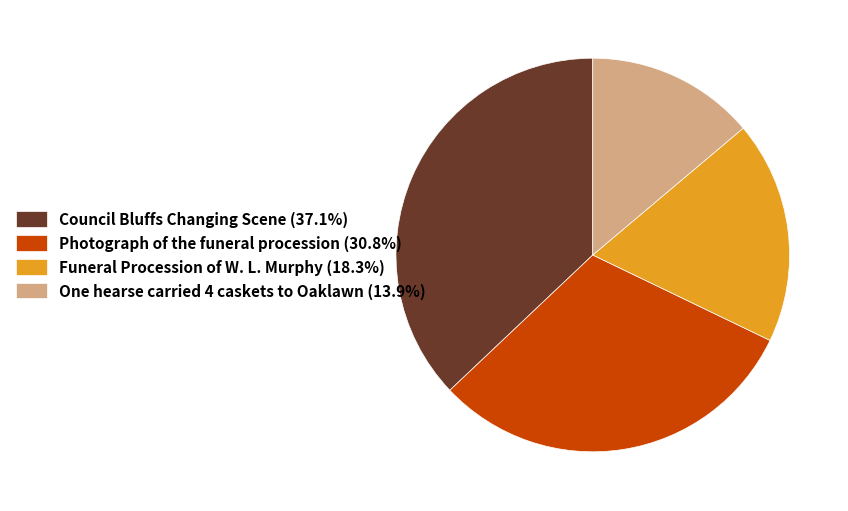

What is the ratio of the value at One hearse carried 4 caskets to Oaklawn (13.9%) to the value at Council Bluffs Changing Scene (37.1%)?

0.4